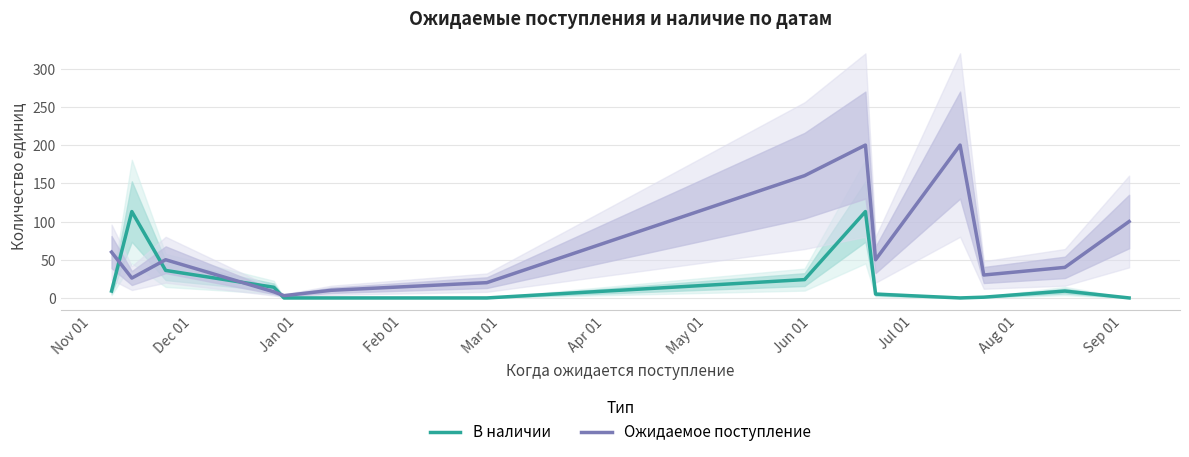

Count the number of data series in this chart.

2